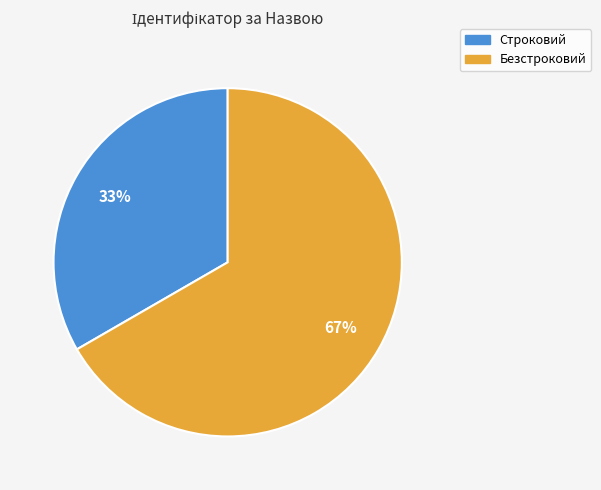

Rank the categories by value from highest to lowest.

Безстроковий, Строковий